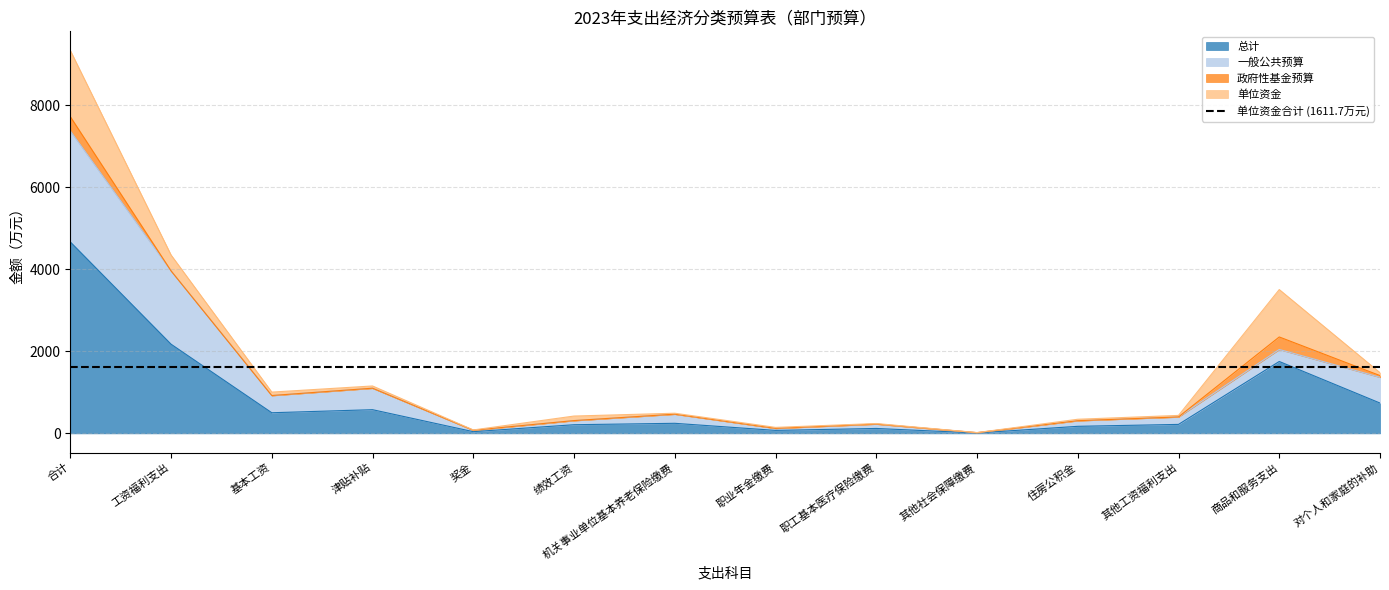

Is it true that 单位资金 equals 110.6 at 绩效工资?

True